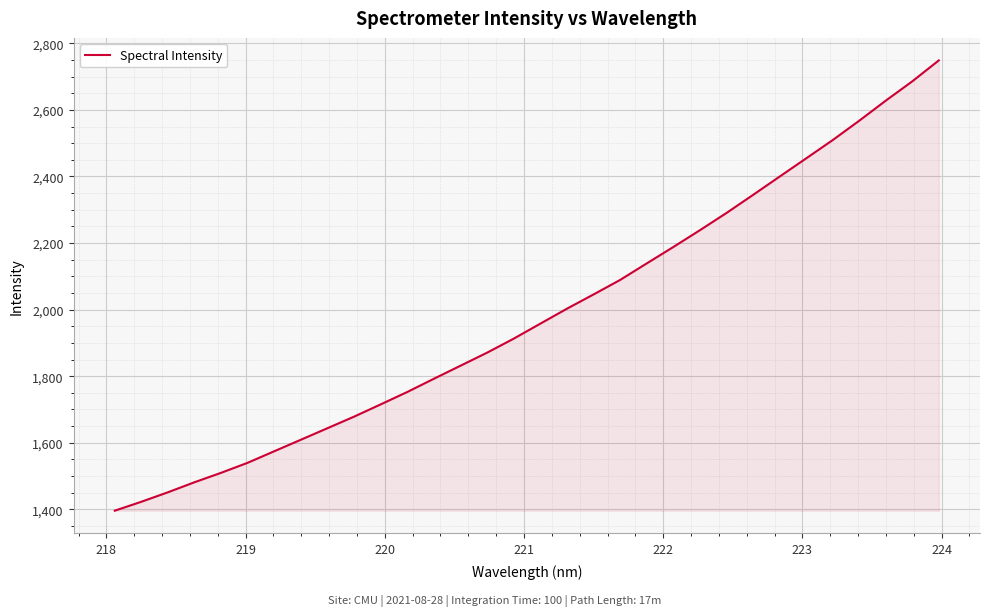

What is the difference between the maximum and minimum values?

1353.0